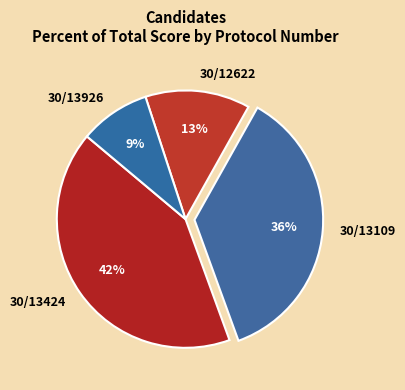

To the nearest percent, what percentage of the pie is 30/13424?

42%